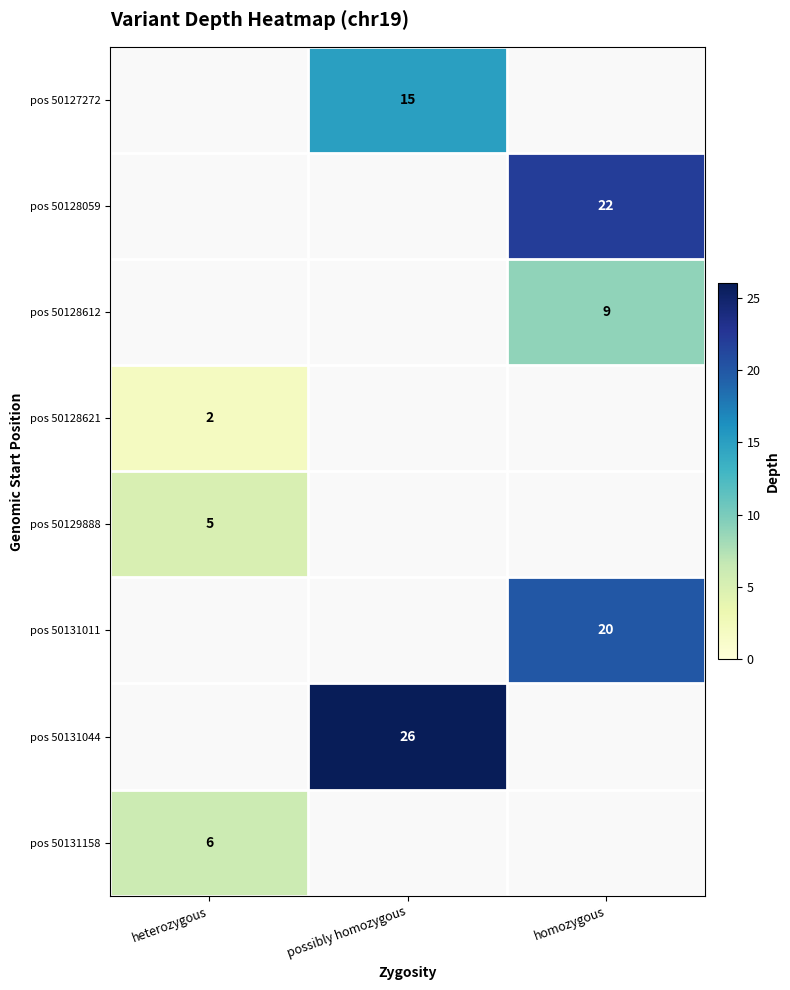

What is the difference between the highest and lowest values at possibly homozygous?

11.0